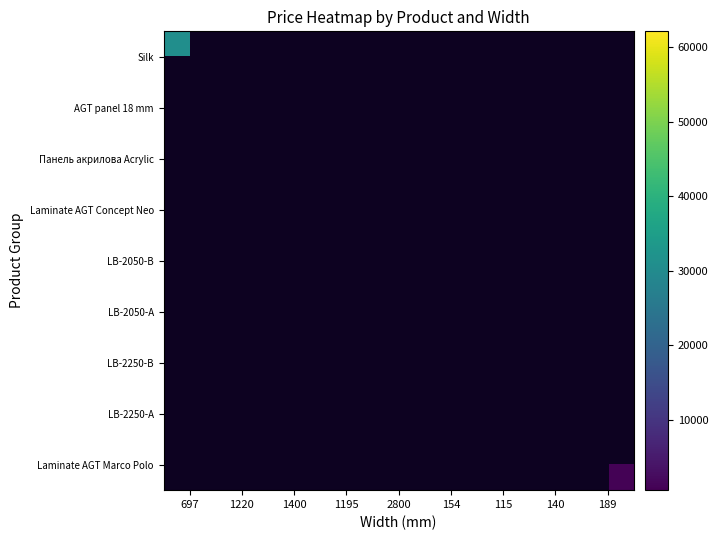

How many series are shown in this chart?

9